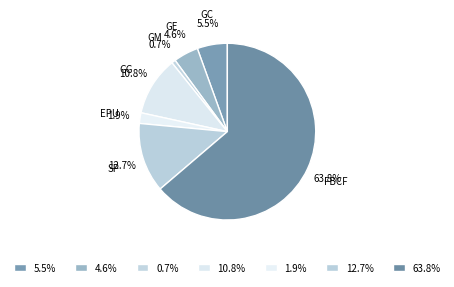

How many slices are in this pie chart?

7